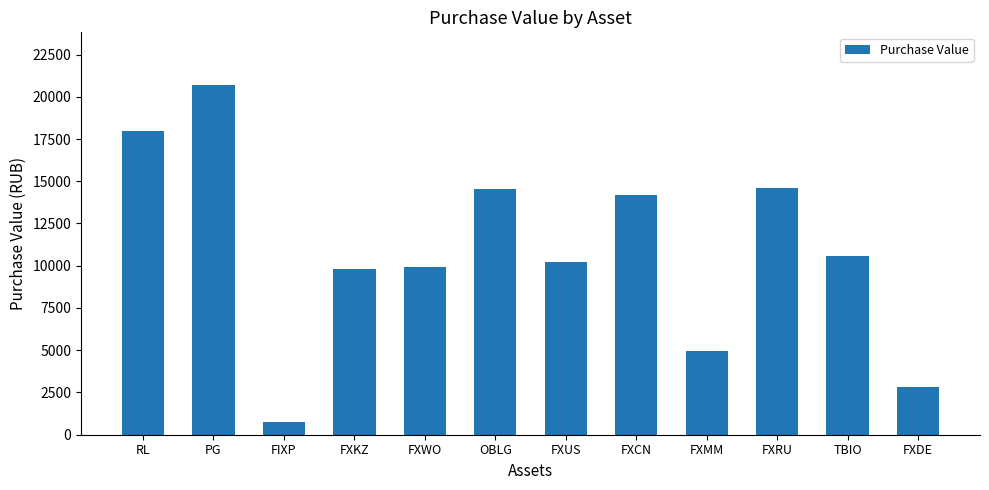

Between OBLG and FXDE, which is larger?

OBLG